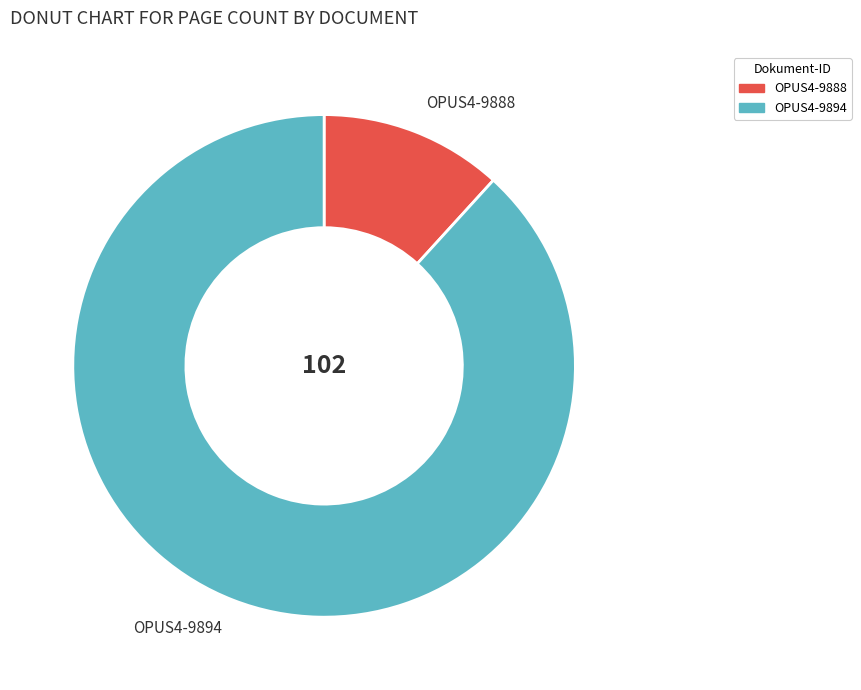

Do OPUS4-9888 and OPUS4-9894 together represent more than half of the pie?

Yes